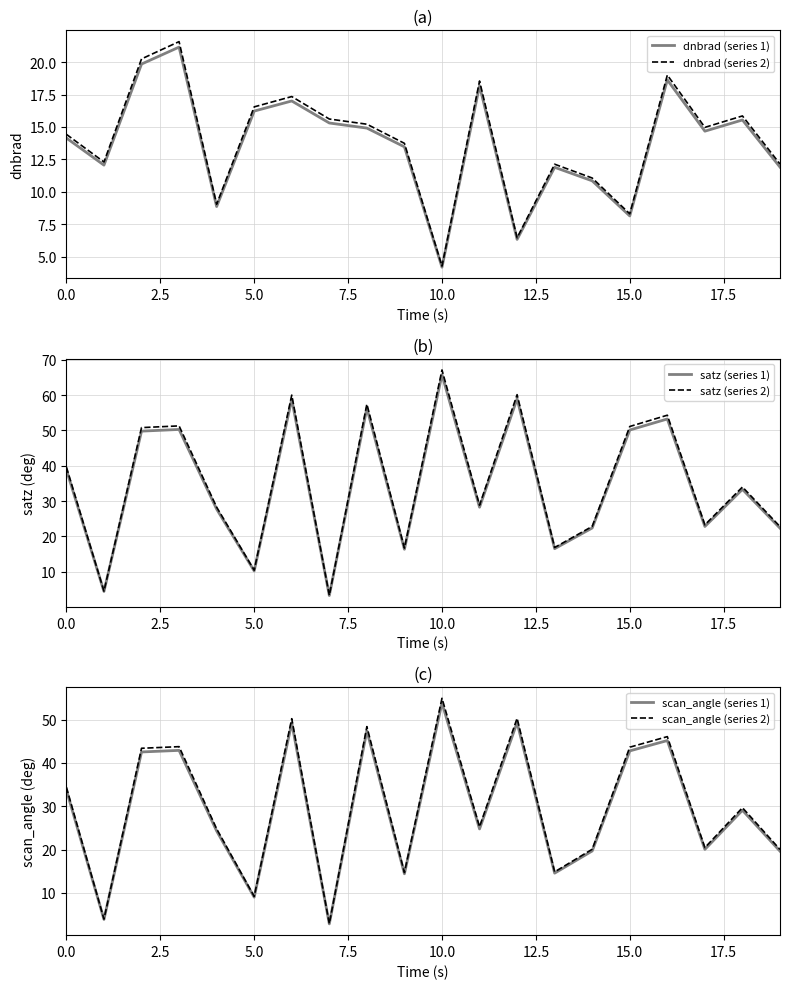

What is the maximum value for dnbrad (series 2)?

21.6